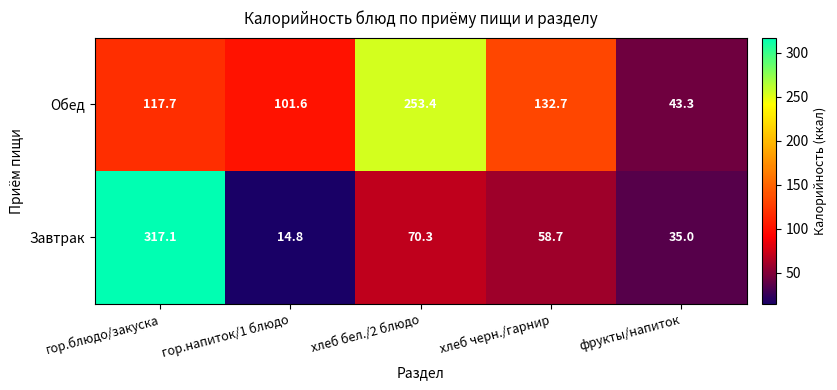

List the labels in order of Обед value, smallest first.

фрукты/напиток, гор.напиток/1 блюдо, гор.блюдо/закуска, хлеб черн./гарнир, хлеб бел./2 блюдо